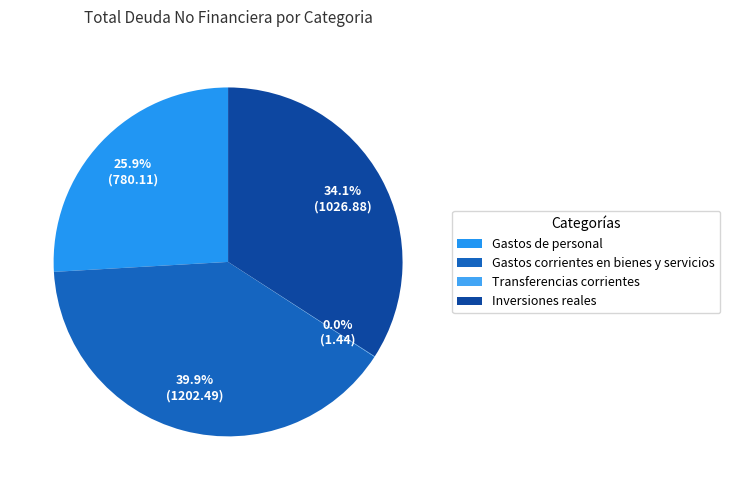

What is the smallest slice in the pie chart?

Transferencias corrientes